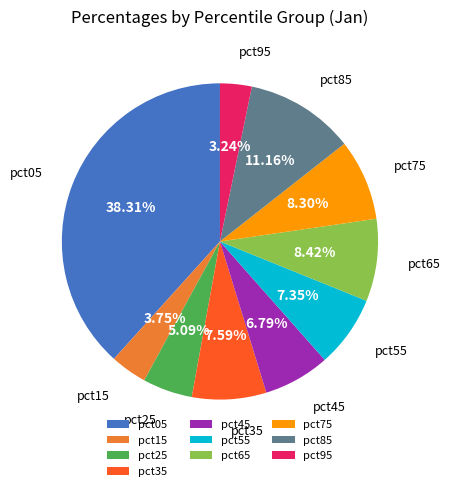

Which has a higher value, pct95 or pct85?

pct85